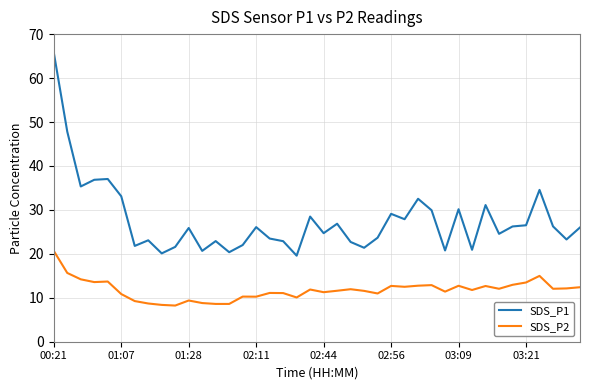

Does the chart have visible grid lines?

Yes